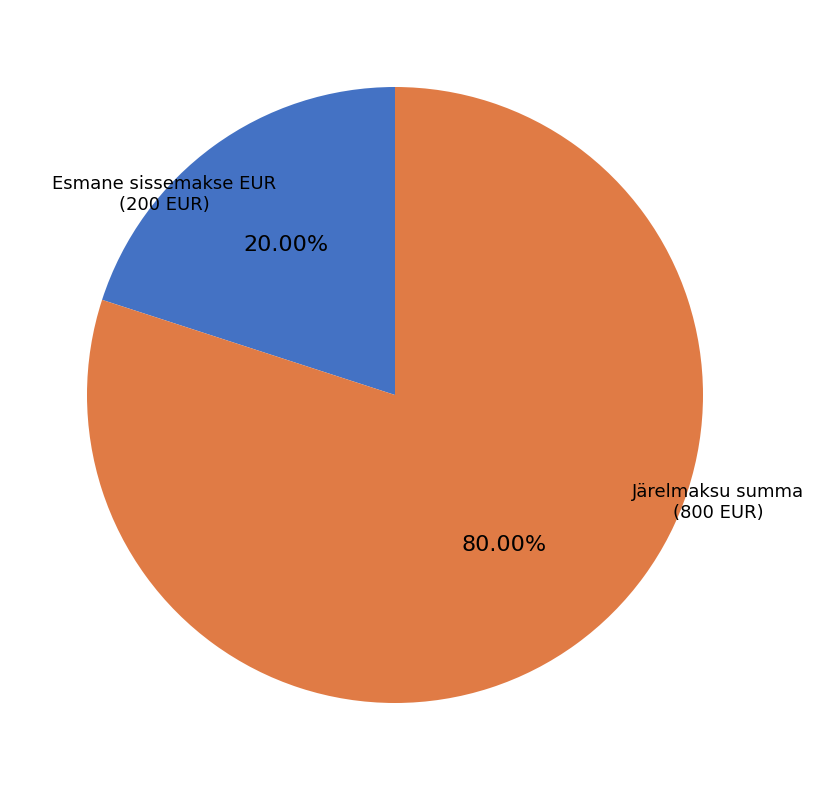

Is there any slice that represents more than half of the pie?

Yes